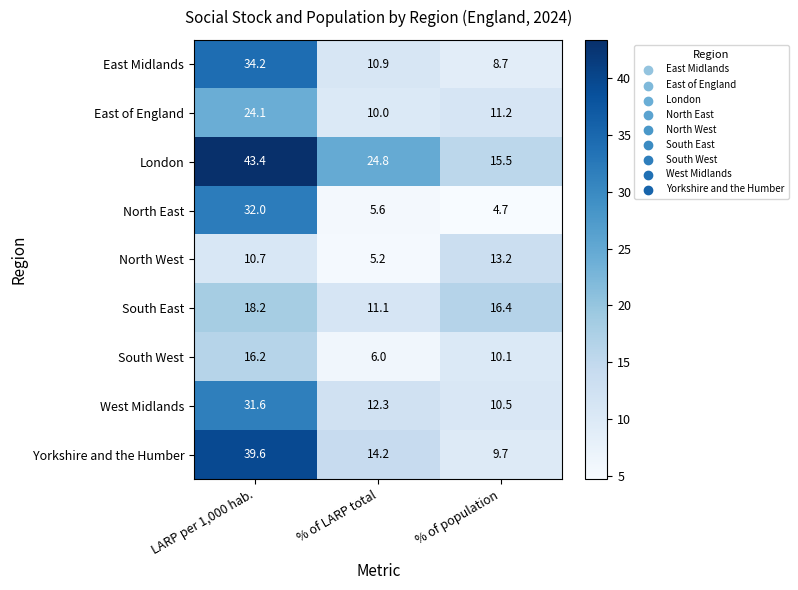

What value does the North East series have at LARP per 1,000 hab.?

32.0